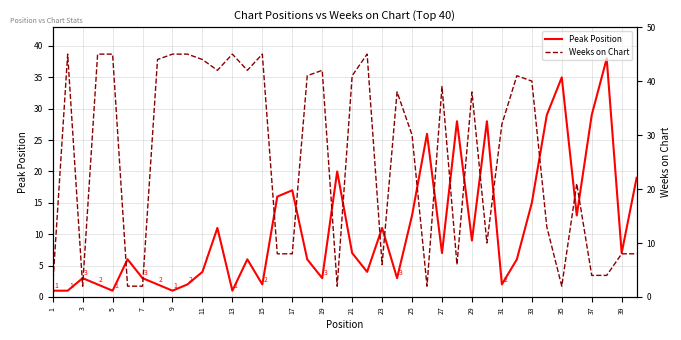

At which label does Weeks on Chart reach its minimum?

1